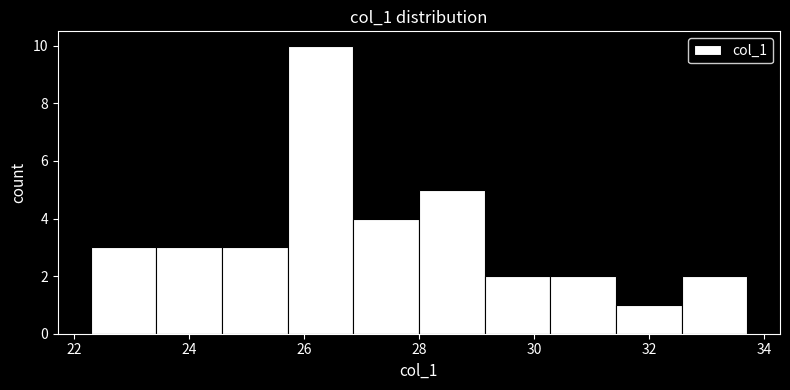

Reading left to right, list every bar in this chart as the range it spans on the x-axis followed by its height. Neither the bar edges nor the heights are printed on the chart, so give them approximately, as read against the axes.

22.2 to 23.4: 3
23.4 to 24.6: 3
24.6 to 25.8: 3
25.8 to 26.8: 10
26.8 to 28.0: 4
28.0 to 29.2: 5
29.2 to 30.2: 2
30.2 to 31.4: 2
31.4 to 32.6: 1
32.6 to 33.8: 2